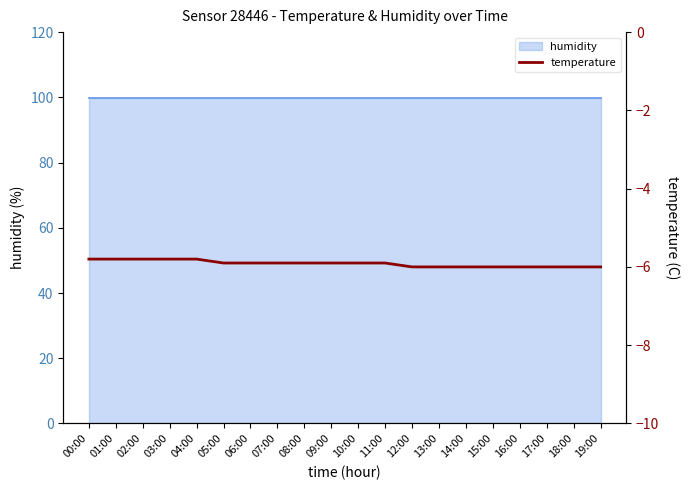

What is the label of the 6th point from the right?

14:00